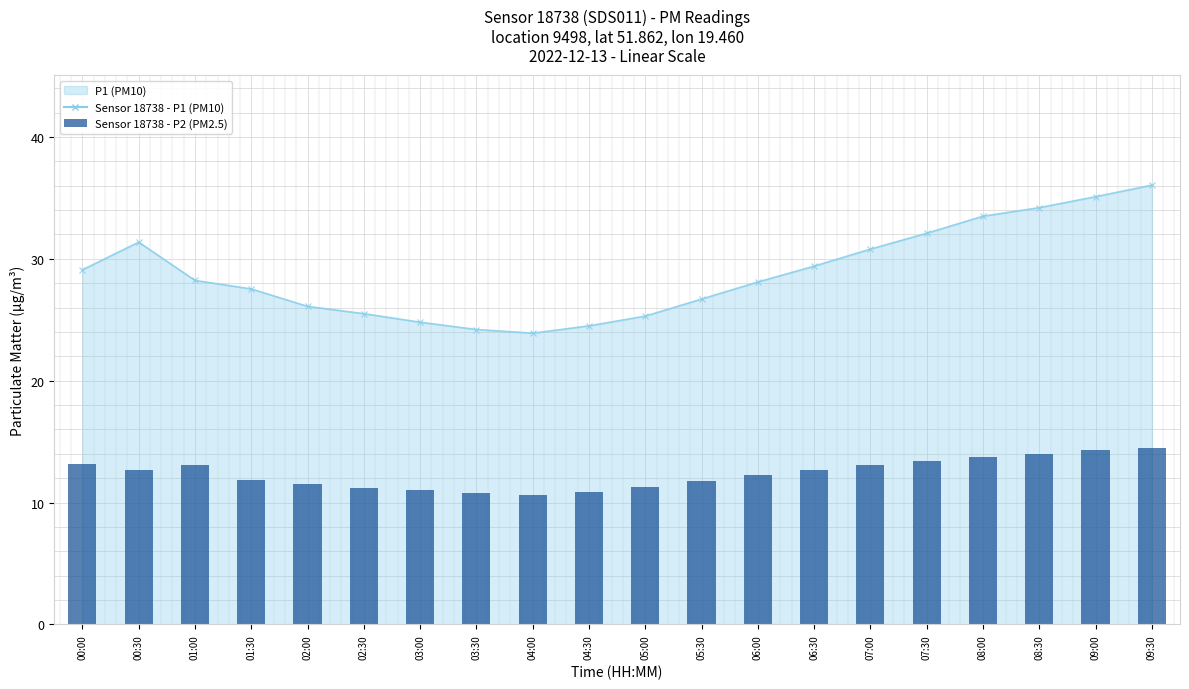

True or false: the data shows 7.3 at 03:00.

False